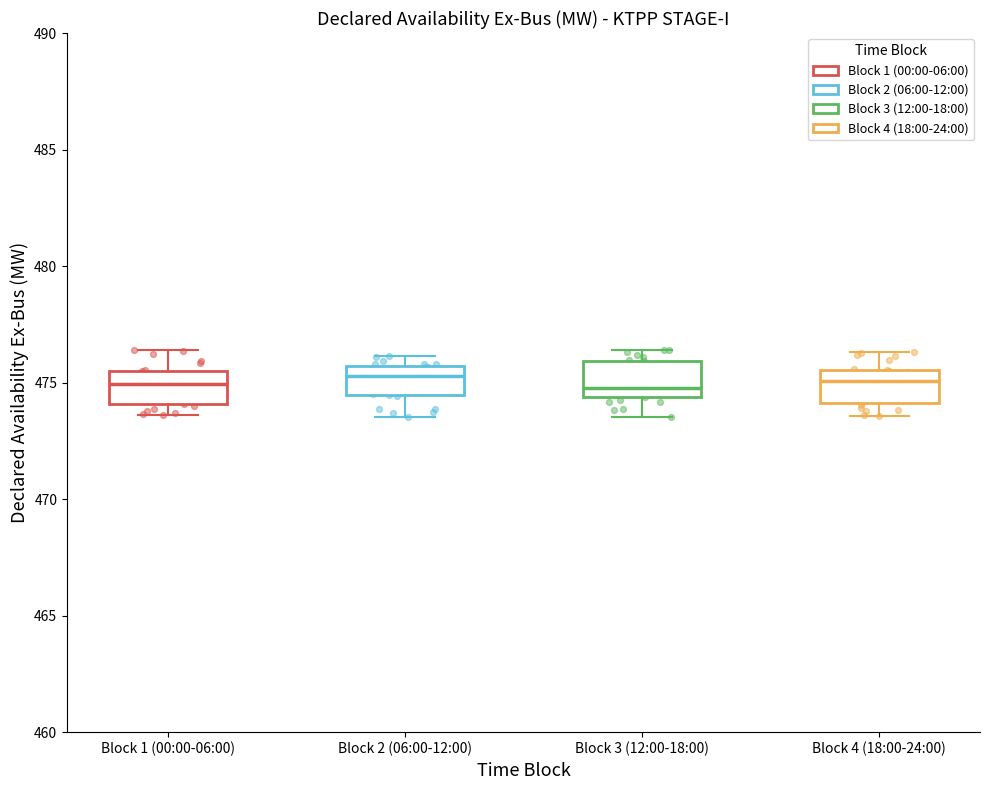

Where does the median line of the box for Block 1 (00:00-06:00) sit on the y-axis? The values are not printed on the chart, so give them approximately, as read against the axis.

475.0